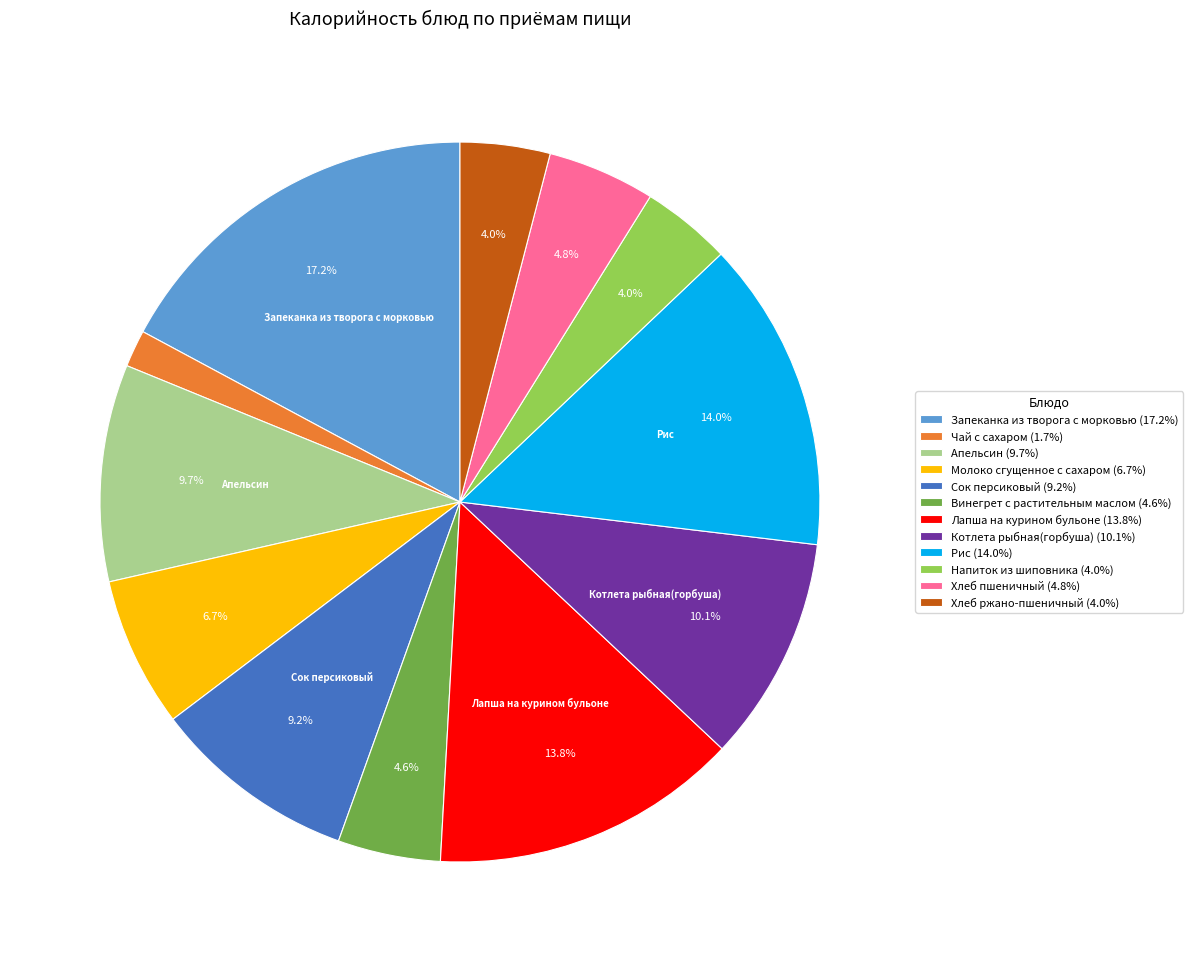

How many segments does this pie chart have?

12